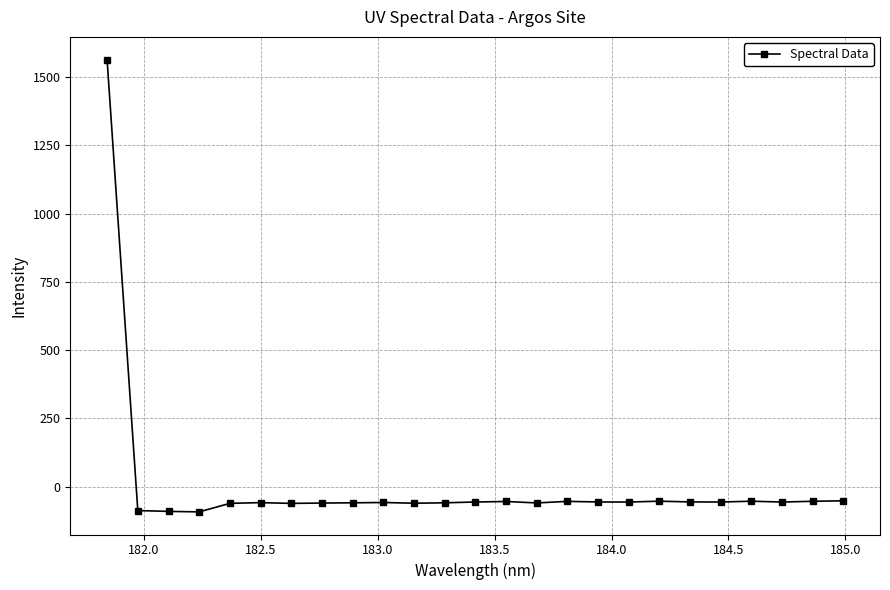

True or false: there are more than 2 points higher than both neighbors.

True